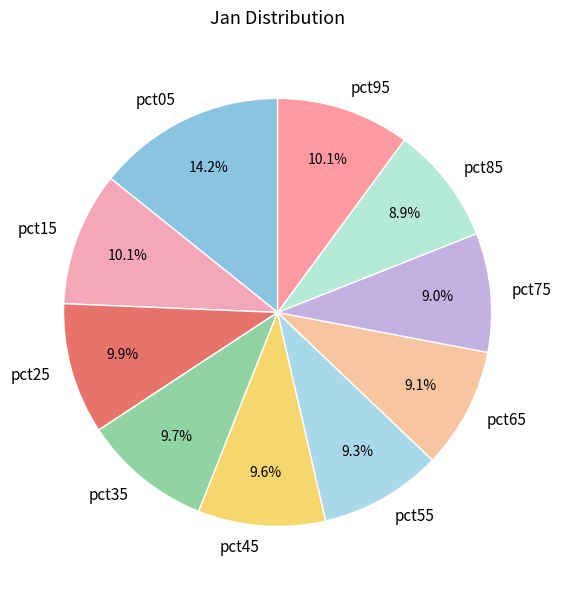

To the nearest percent, what is the difference between the pct65 and pct25 slice percentages?

1%